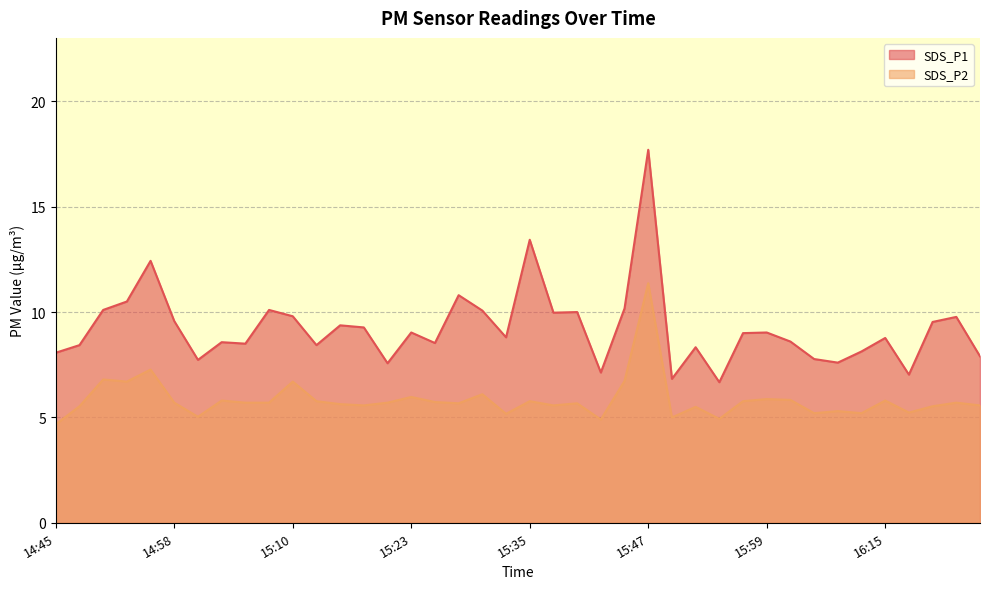

Which series has the widest spread of values?

SDS_P1